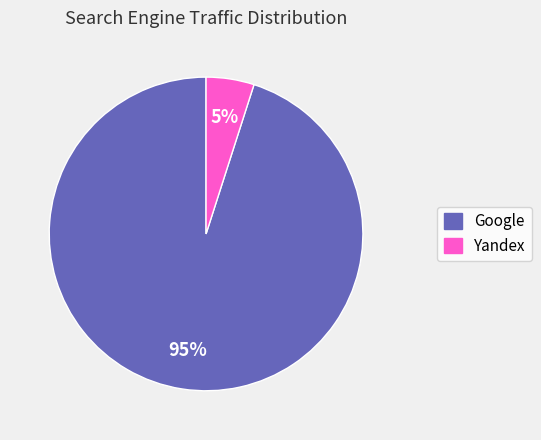

To the nearest percent, what is the difference between the largest and smallest slice percentages?

90%